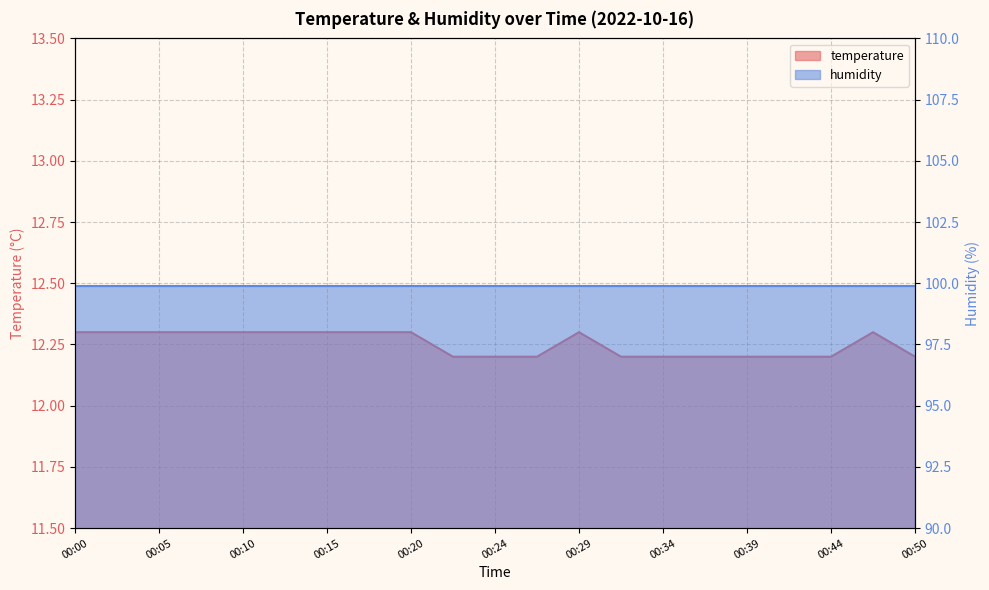

Which category has the lowest value across all series?

00:22